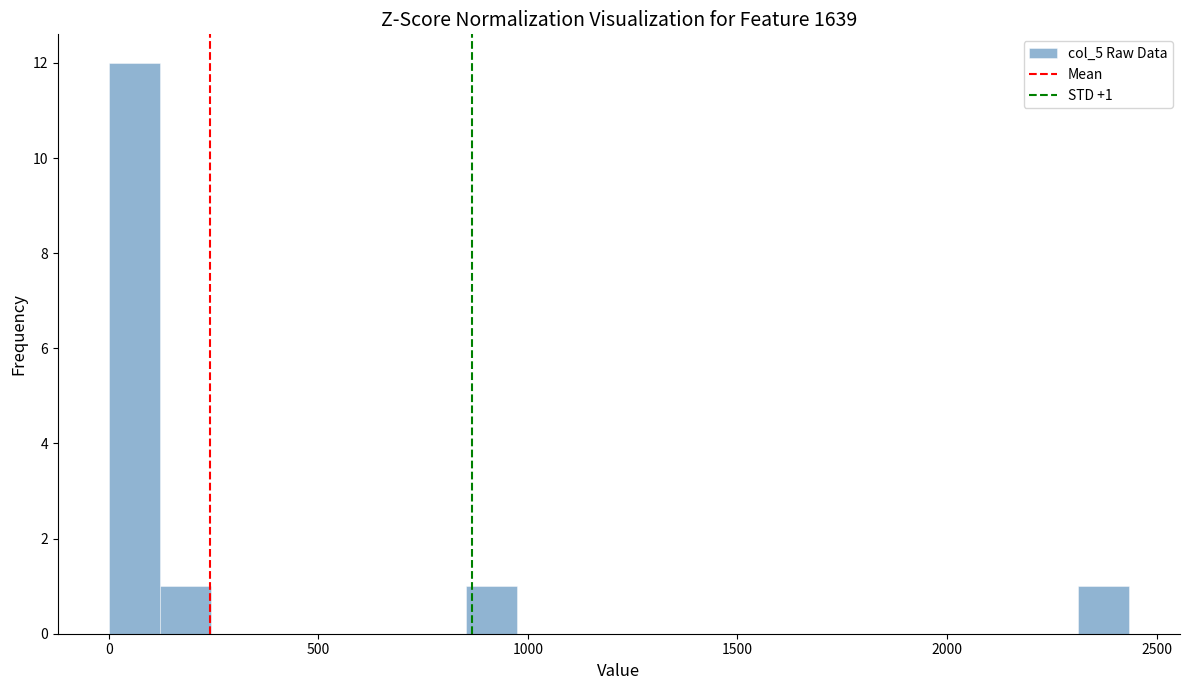

Read against the x-axis, roughly where is the centre of the tallest bar?

50